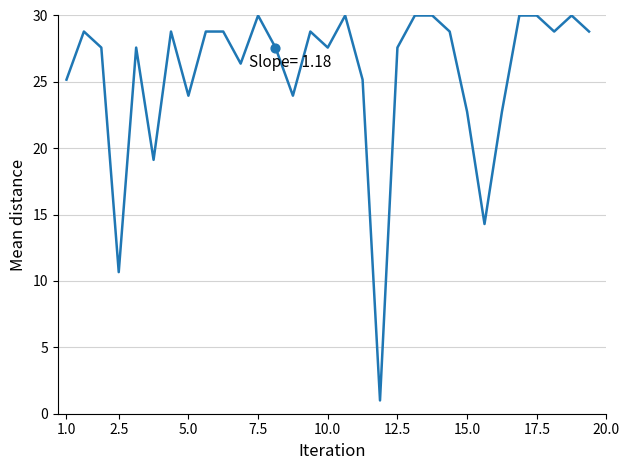

What is the maximum value shown in the chart?

30.0